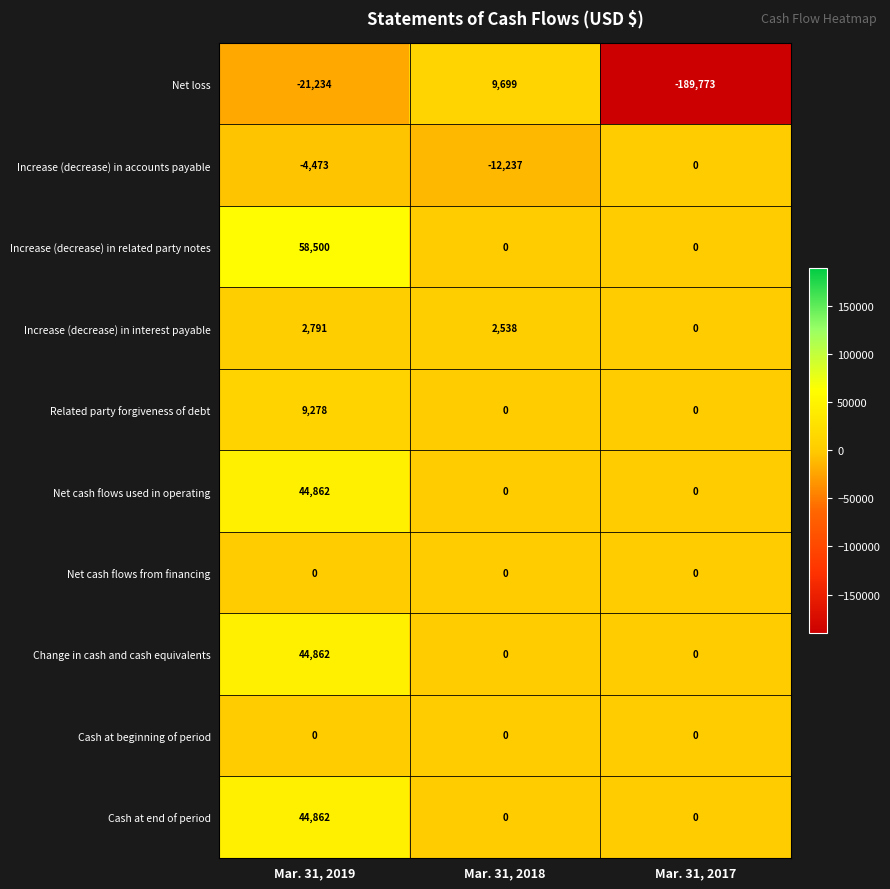

At which category is the sum across all series the highest?

Mar. 31, 2019